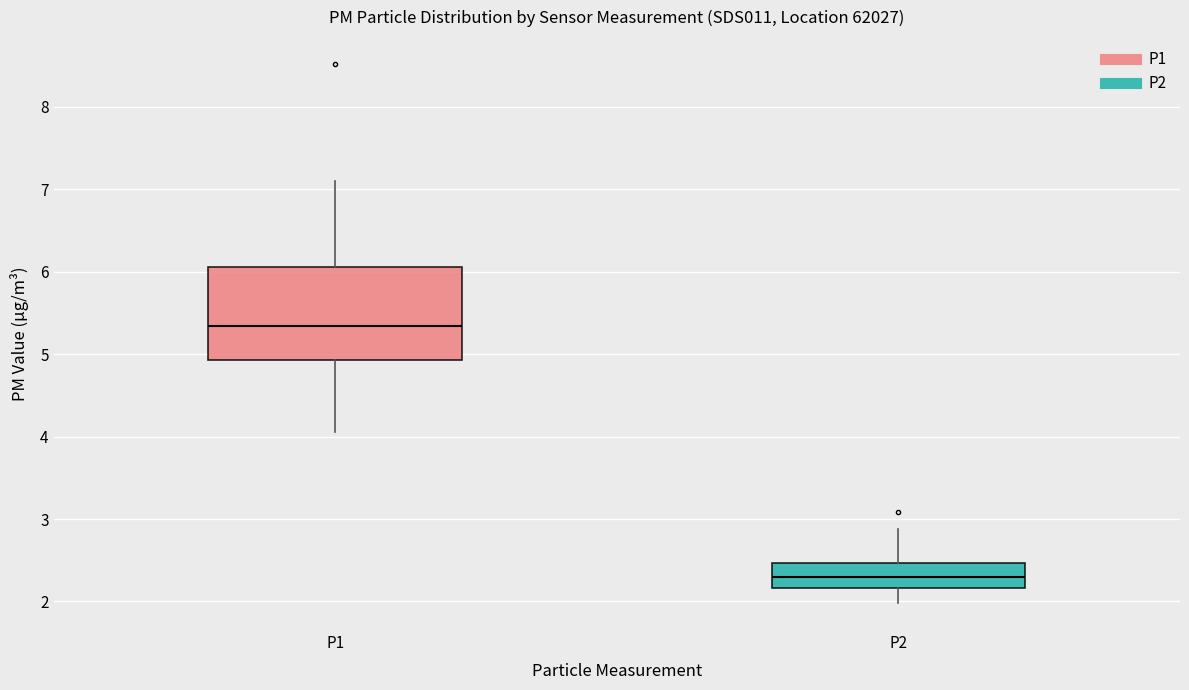

Reading left to right, read every box against the y-axis: the position of its median line, the range the box covers, and the ends of its whiskers. The values are not printed on the chart, so give them approximately, as read against the axis.

P1: median 5.3, box 4.9 to 6.1, whiskers 4.1 to 7.1
P2: median 2.3, box 2.2 to 2.5, whiskers 2.0 to 2.9